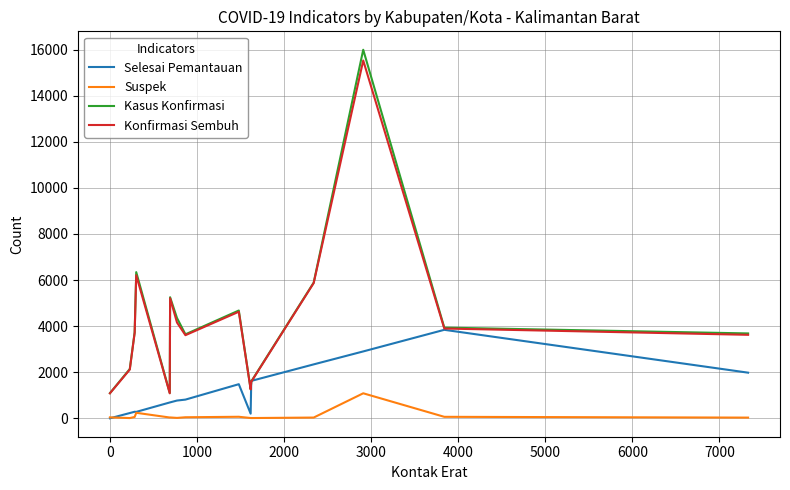

True or false: Kasus Konfirmasi and Suspek cross at least once.

False